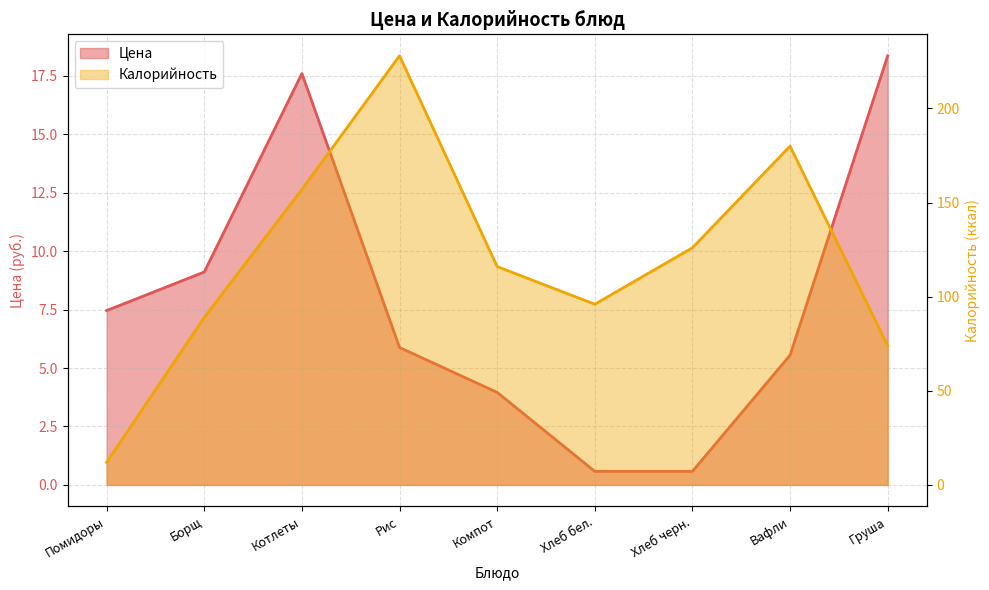

True or false: Цена has more than 0 points higher than both neighbors.

True